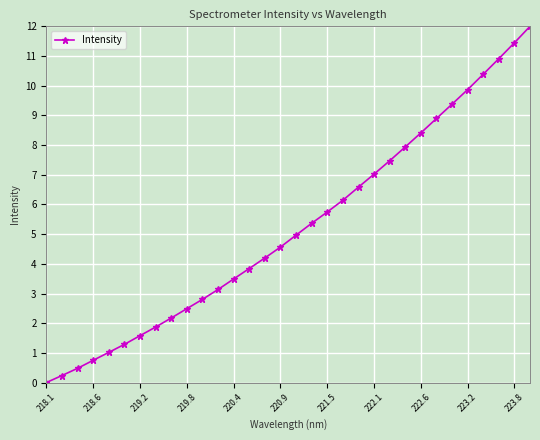

What is the value of the 29th point from the left?

10.4